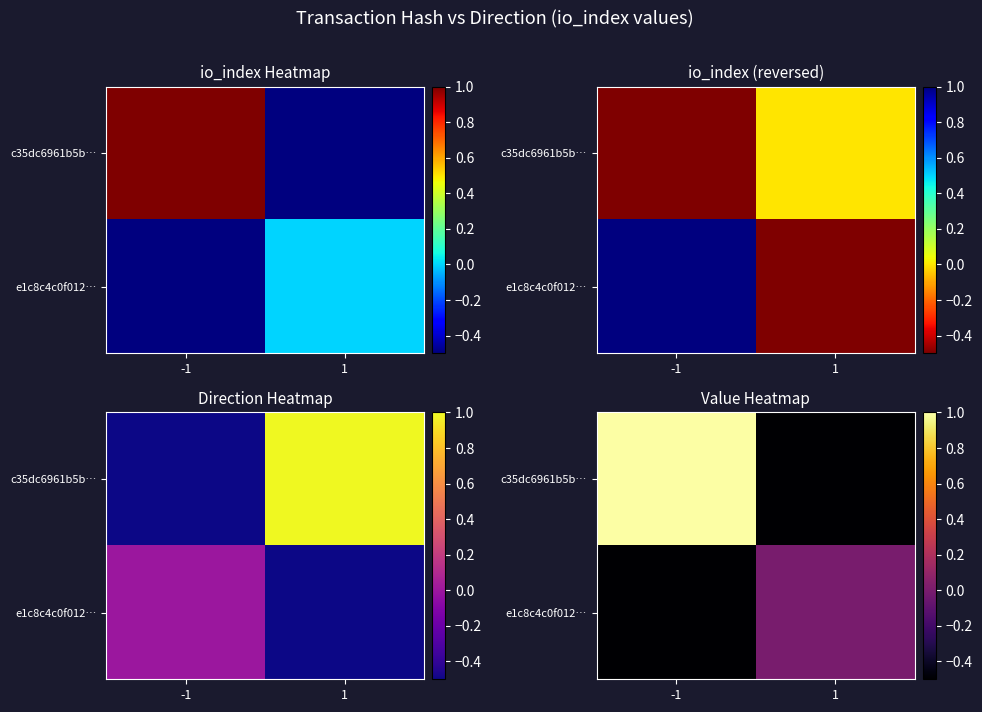

Is the value of c35dc6961b5b… at -1 greater than the value of e1c8c4c0f012… at -1?

Yes